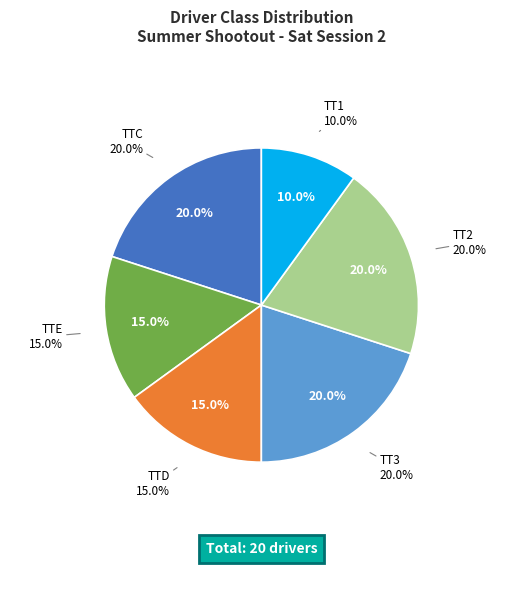

To the nearest percent, what is the combined percentage of TTE and TTD?

30%